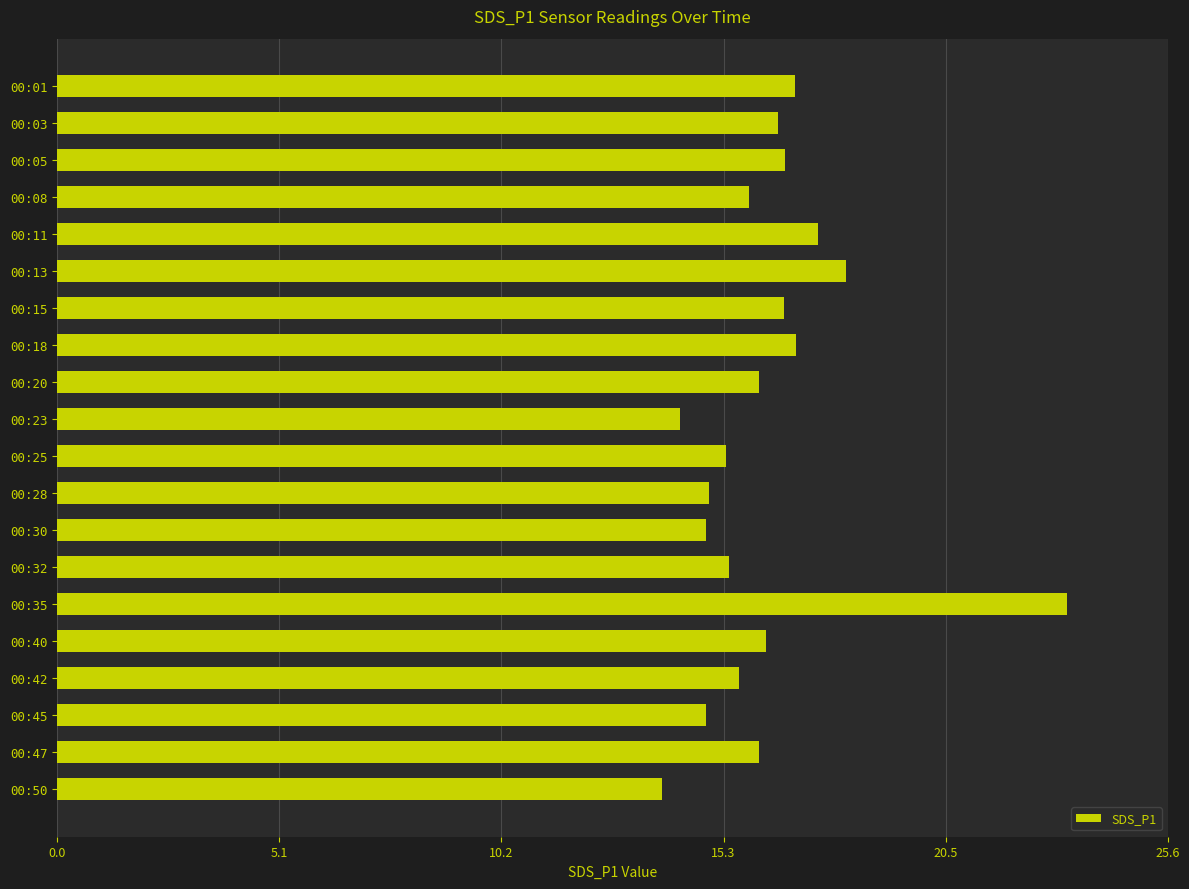

The chart shows a value of 6.3 at 00:13. True or false?

False